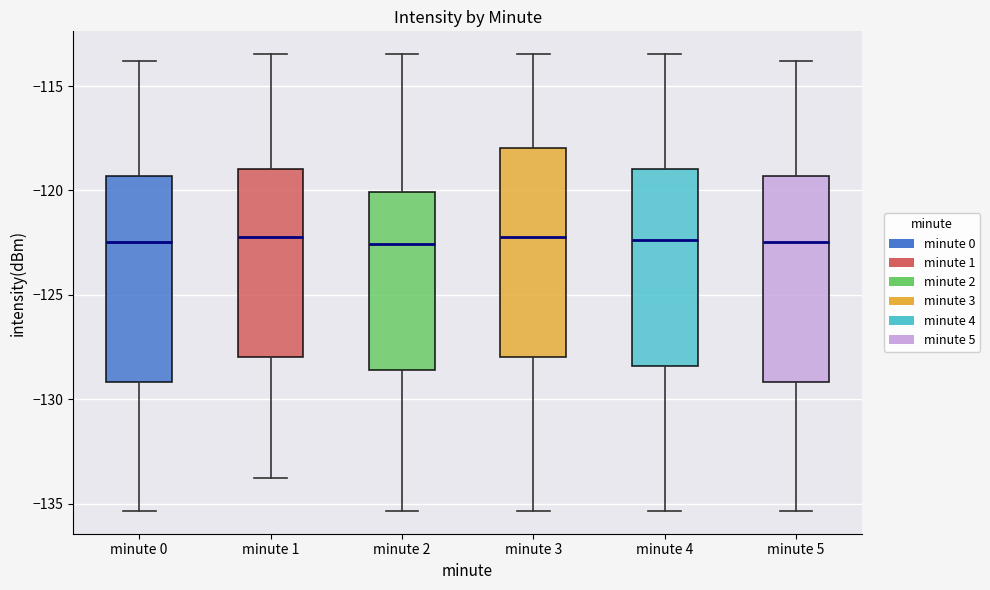

Reading left to right, read every box against the y-axis: the position of its median line, the range the box covers, and the ends of its whiskers. The values are not printed on the chart, so give them approximately, as read against the axis.

minute 0: median -122.5, box -129.0 to -119.5, whiskers -135.5 to -114.0
minute 1: median -122.0, box -128.0 to -119.0, whiskers -134.0 to -113.5
minute 2: median -122.5, box -128.5 to -120.0, whiskers -135.5 to -113.5
minute 3: median -122.0, box -128.0 to -118.0, whiskers -135.5 to -113.5
minute 4: median -122.5, box -128.5 to -119.0, whiskers -135.5 to -113.5
minute 5: median -122.5, box -129.0 to -119.5, whiskers -135.5 to -114.0